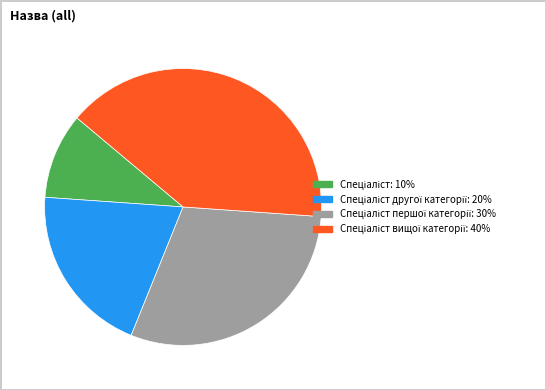

Is there a majority slice in this chart?

No